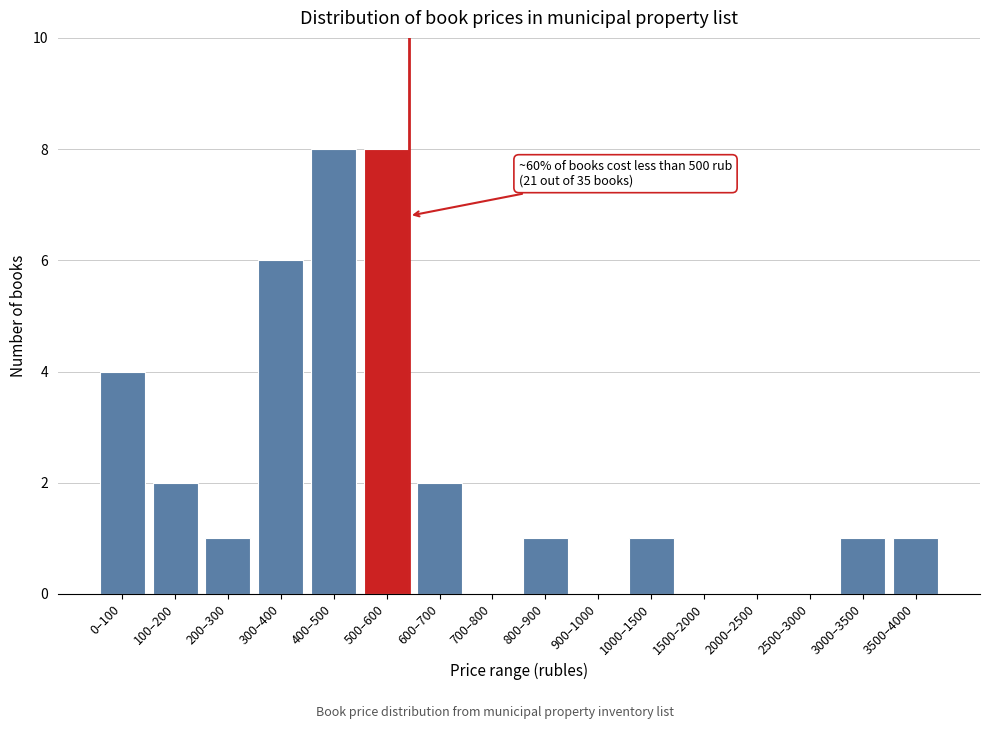

Reading right to left, extract all data points from this chart.

3500–4000=1	3000–3500=1	2500–3000=0	2000–2500=0	1500–2000=0	1000–1500=1	900–1000=0	800–900=1	700–800=0	600–700=2	500–600=8	400–500=8	300–400=6	200–300=1	100–200=2	0–100=4